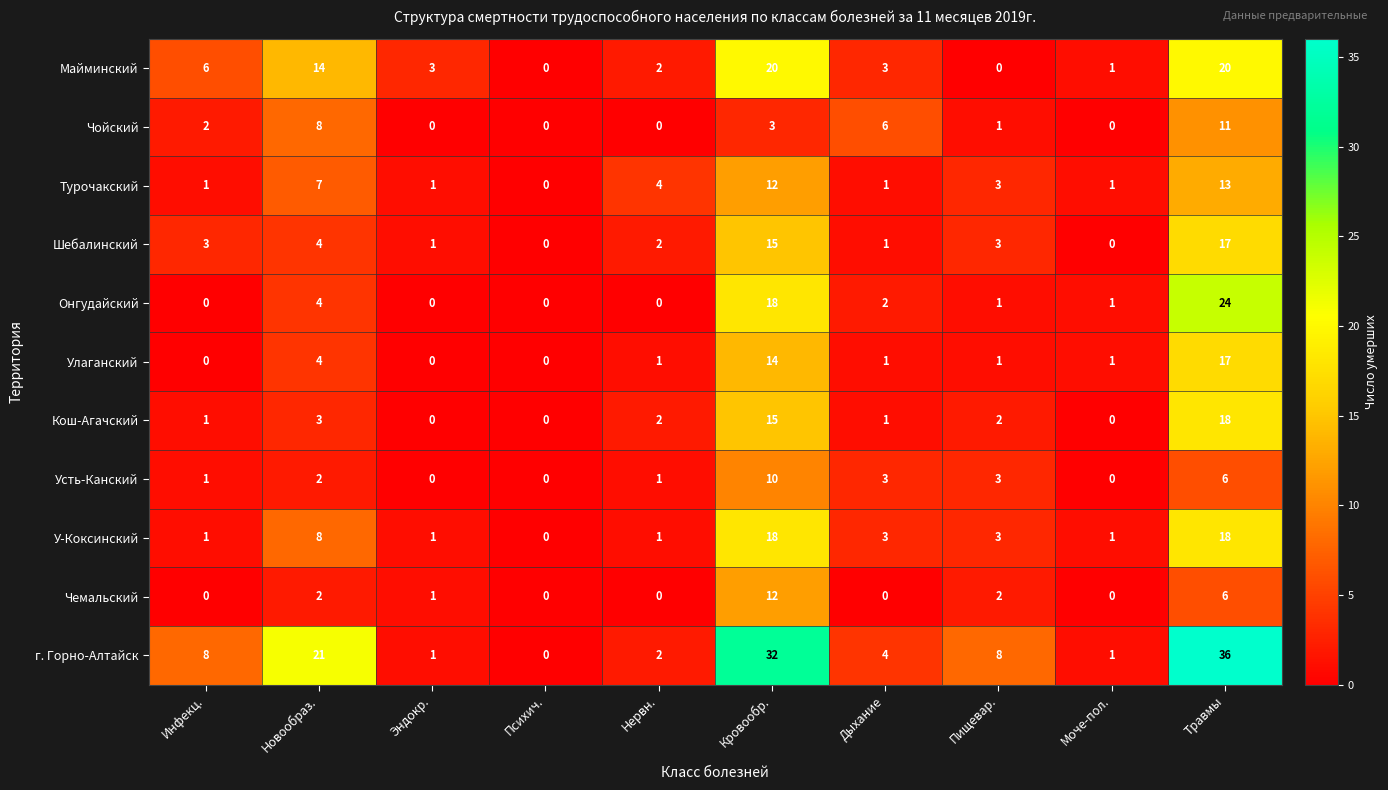

What is the average value of the Кош-Агачский series?

4